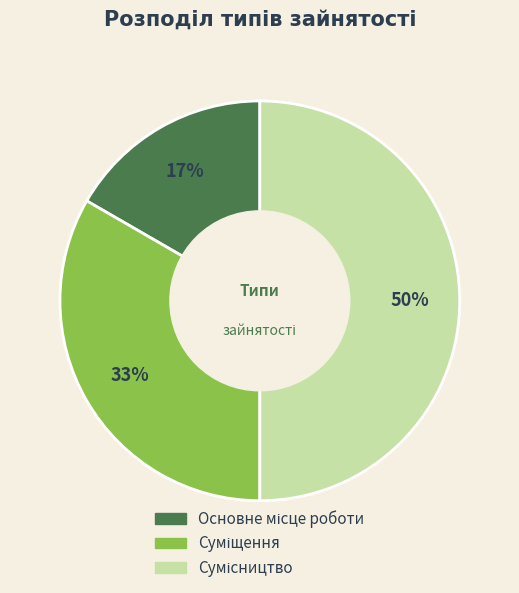

Count the number of slices in the pie.

3